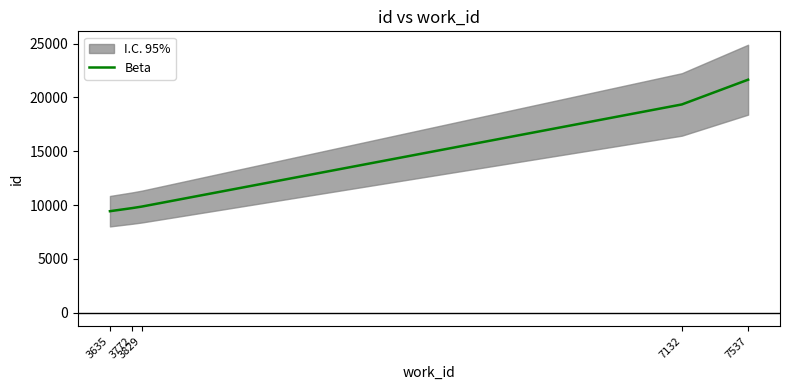

Approximately how many times larger is the value at 3635 compared to 7537?

0.4